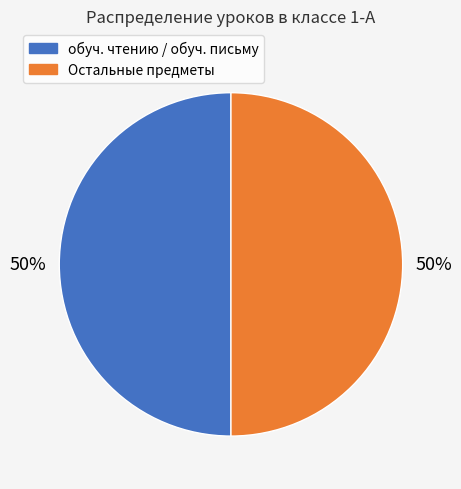

How many slices are in this pie chart?

2